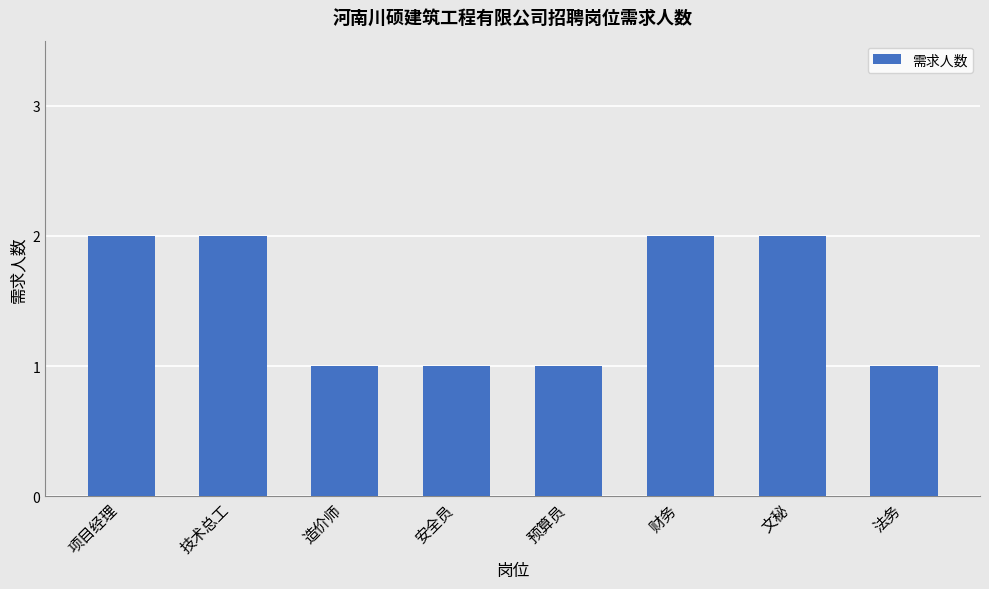

Is it true that the value at 技术总工 is 2?

True